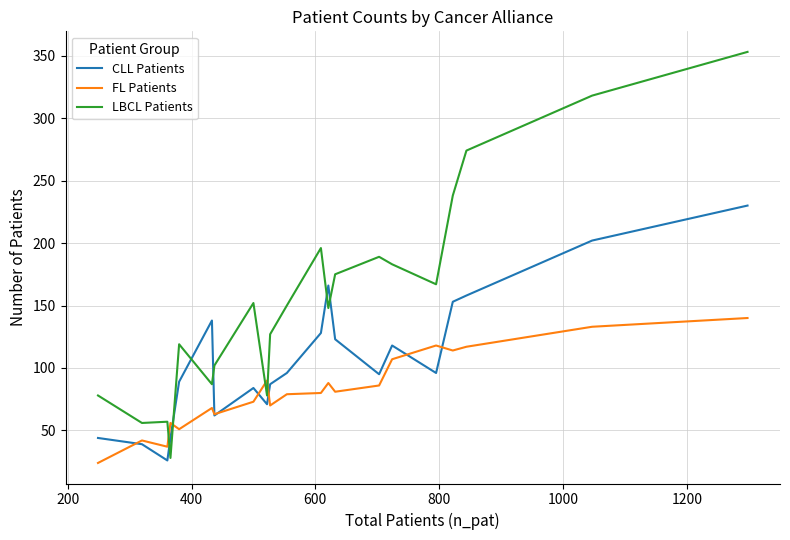

Which series has the largest total across all categories?

LBCL Patients